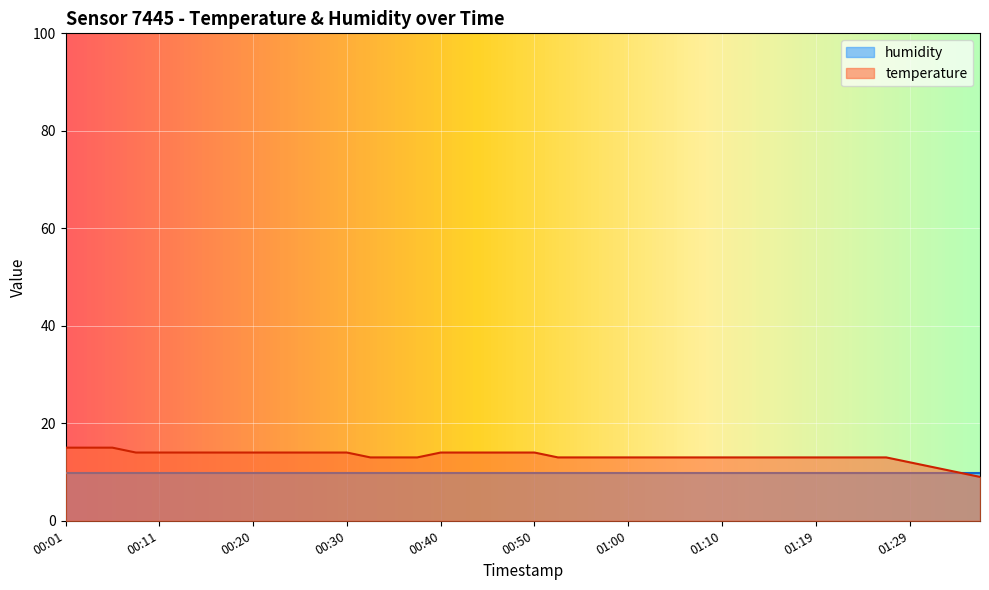

What is the difference between the second highest and minimum values?

6.0